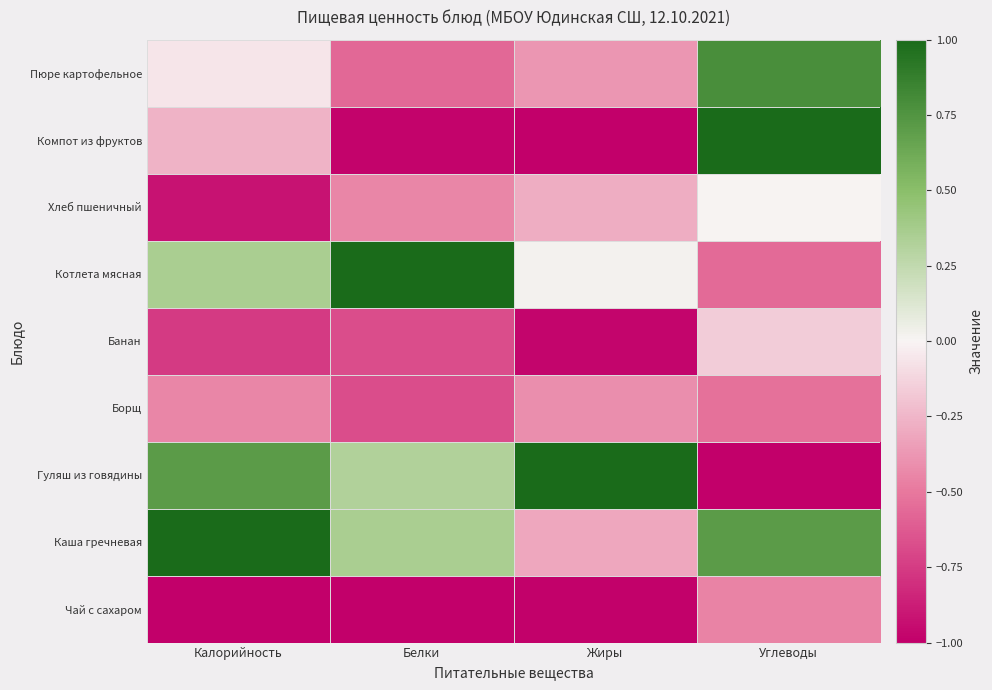

Reading left to right, what are all the values shown in this chart?

Пюре картофельное: Калорийность=-0.1	Белки=-0.6	Жиры=-0.4	Углеводы=0.8
Компот из фруктов: Калорийность=-0.3	Белки=-1.0	Жиры=-1.0	Углеводы=1.0
Хлеб пшеничный: Калорийность=-0.9	Белки=-0.4	Жиры=-0.3	Углеводы=0.0
Котлета мясная: Калорийность=0.4	Белки=1.0	Жиры=0.0	Углеводы=-0.6
Банан: Калорийность=-0.8	Белки=-0.7	Жиры=-1.0	Углеводы=-0.2
Борщ: Калорийность=-0.4	Белки=-0.7	Жиры=-0.4	Углеводы=-0.5
Гуляш из говядины: Калорийность=0.7	Белки=0.3	Жиры=1.0	Углеводы=-1.0
Каша гречневая: Калорийность=1.0	Белки=0.4	Жиры=-0.3	Углеводы=0.7
Чай с сахаром: Калорийность=-1.0	Белки=-1.0	Жиры=-1.0	Углеводы=-0.5